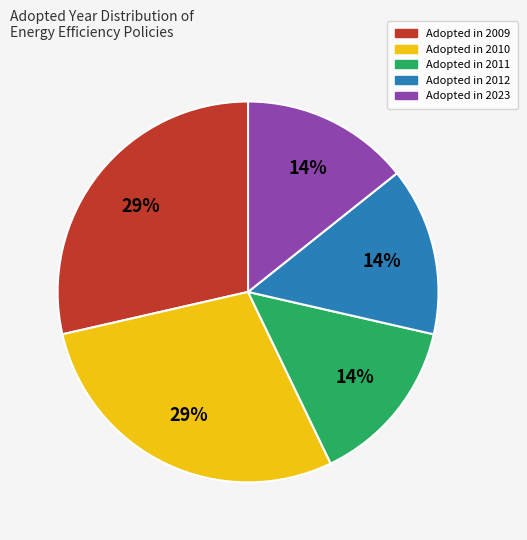

Is there any slice that represents more than half of the pie?

No